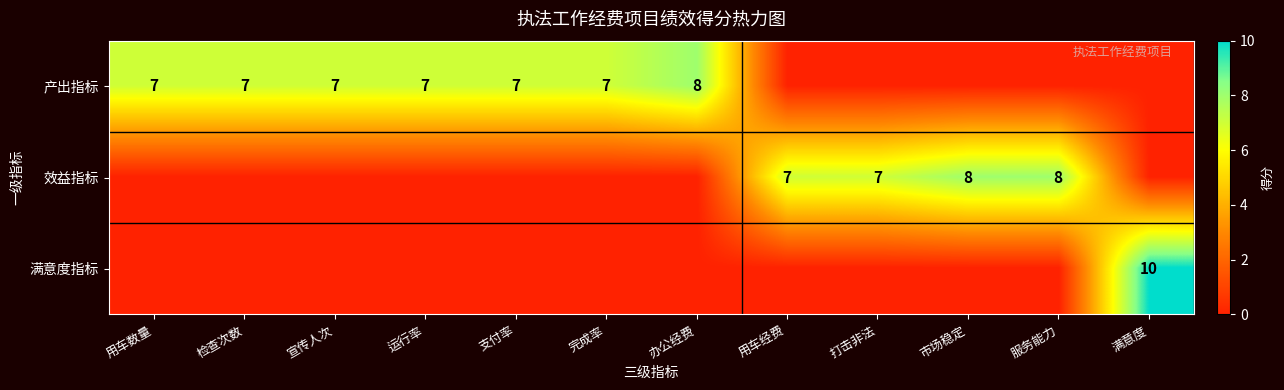

Is it true that 效益指标 equals 4 at 打击非法?

False